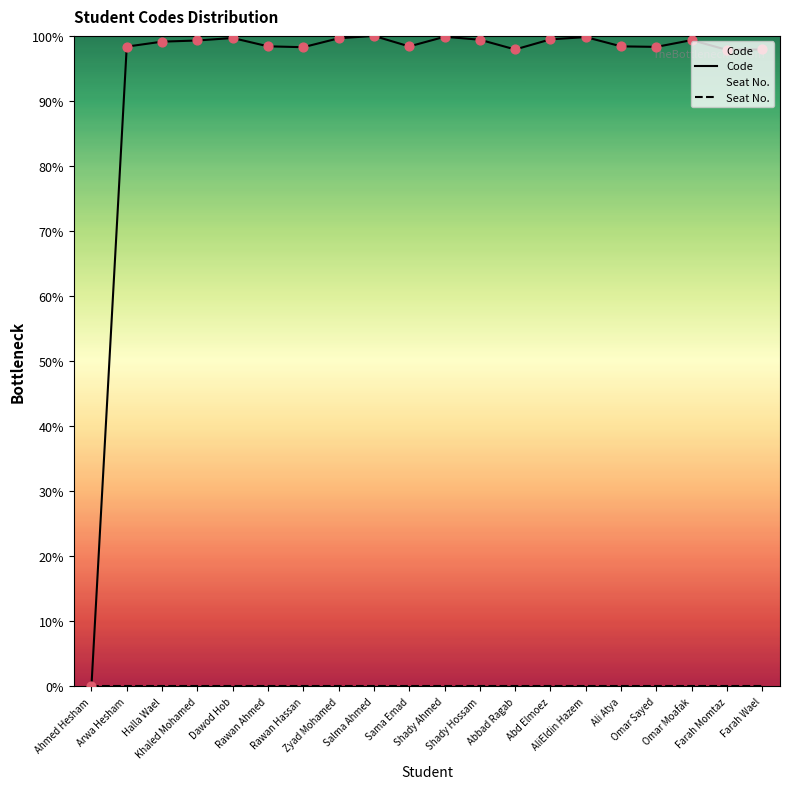

At how many categories does at least one series exceed 44?

19